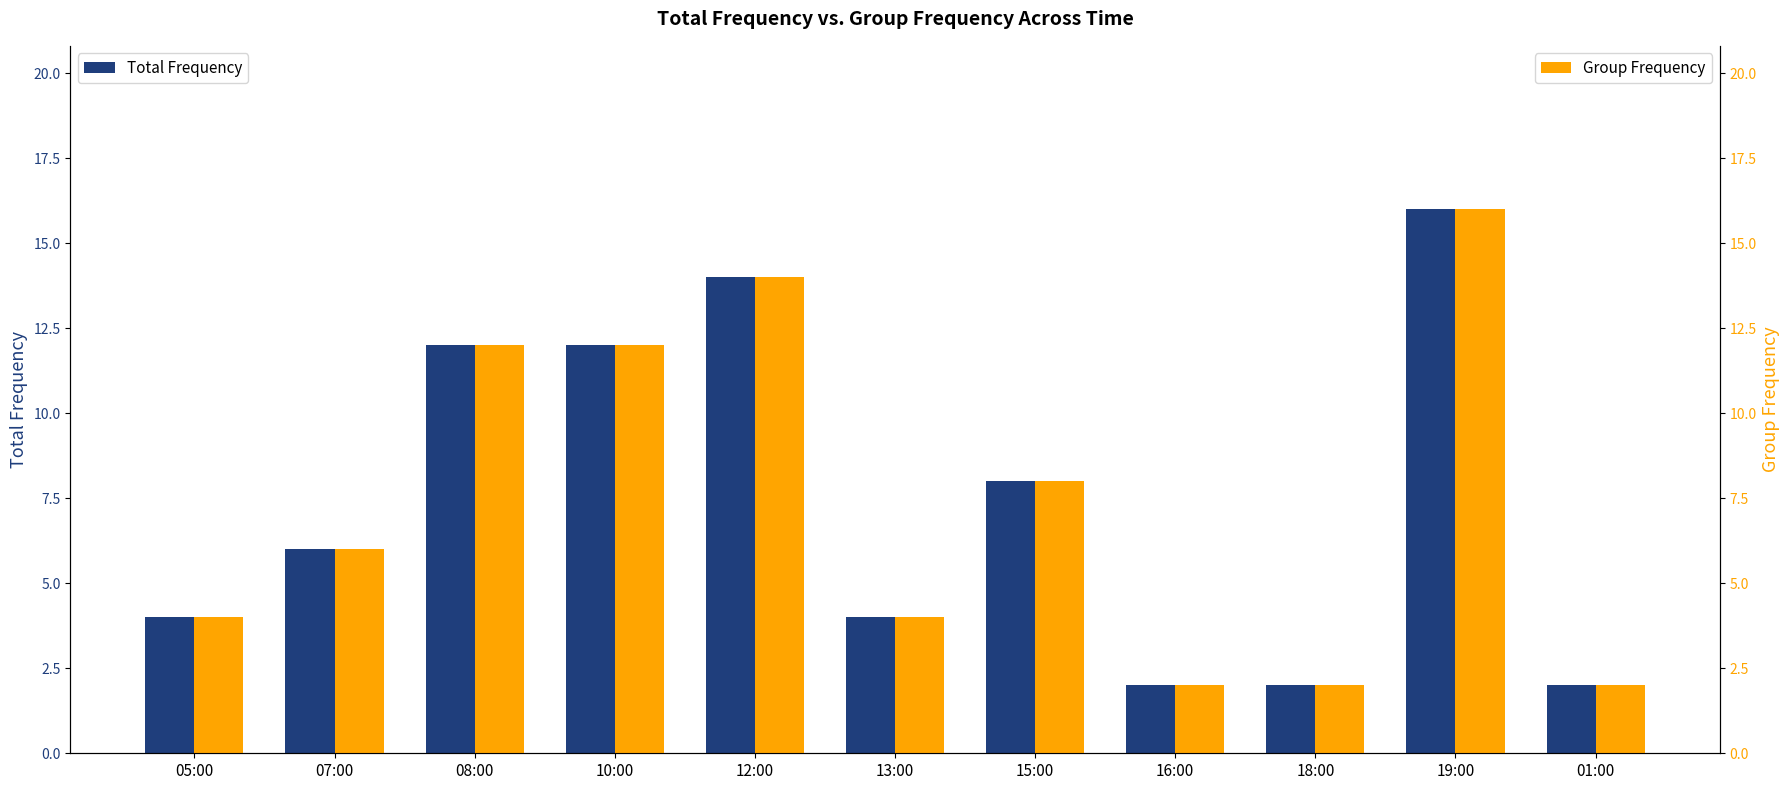

Which series changed the most between 07:00 and 18:00?

Total Frequency